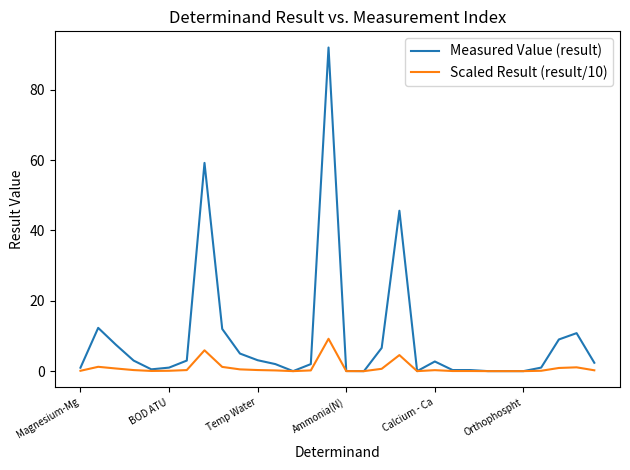

What is the maximum value shown in the chart?

92.0